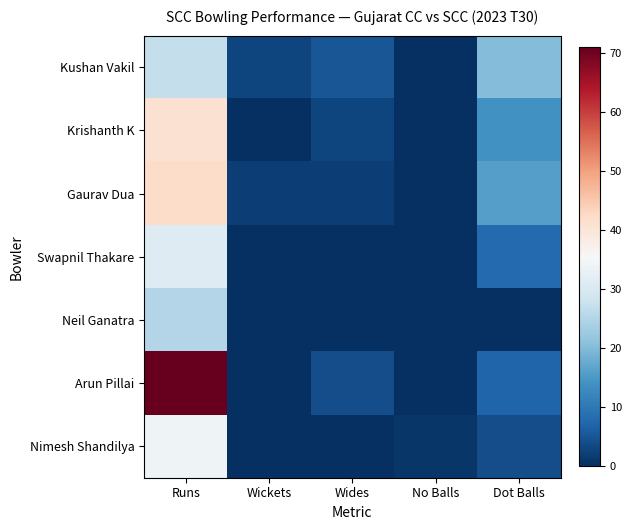

Rank the series by their maximum value, from highest to lowest.

Arun Pillai, Gaurav Dua, Krishanth K, Nimesh Shandilya, Swapnil Thakare, Kushan Vakil, Neil Ganatra